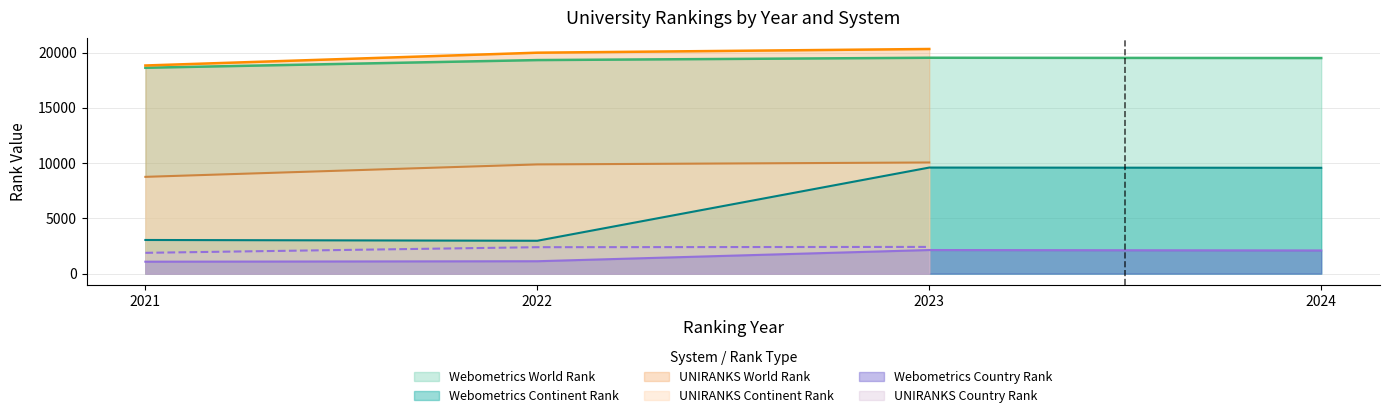

True or false: Webometrics Country Rank and Webometrics Continent Rank intersect in this chart.

False